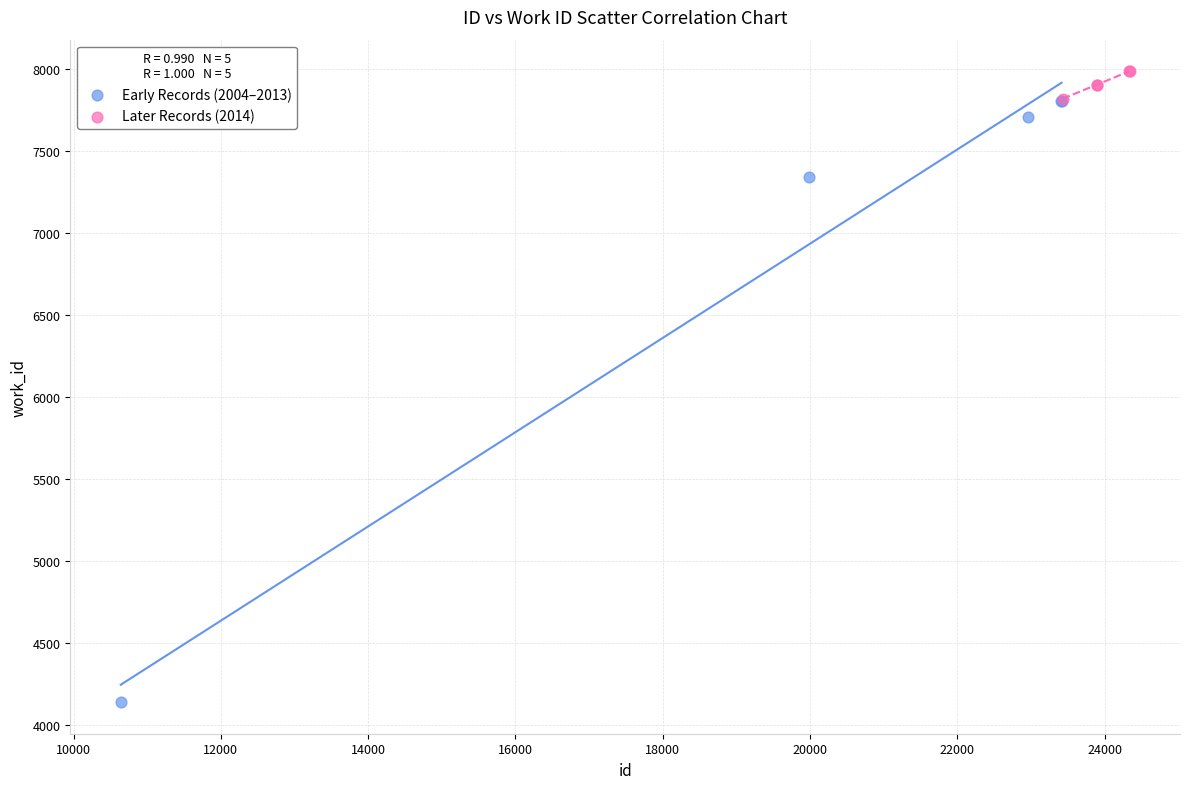

Which series reaches the maximum Y coordinate?

Later Records (2014)